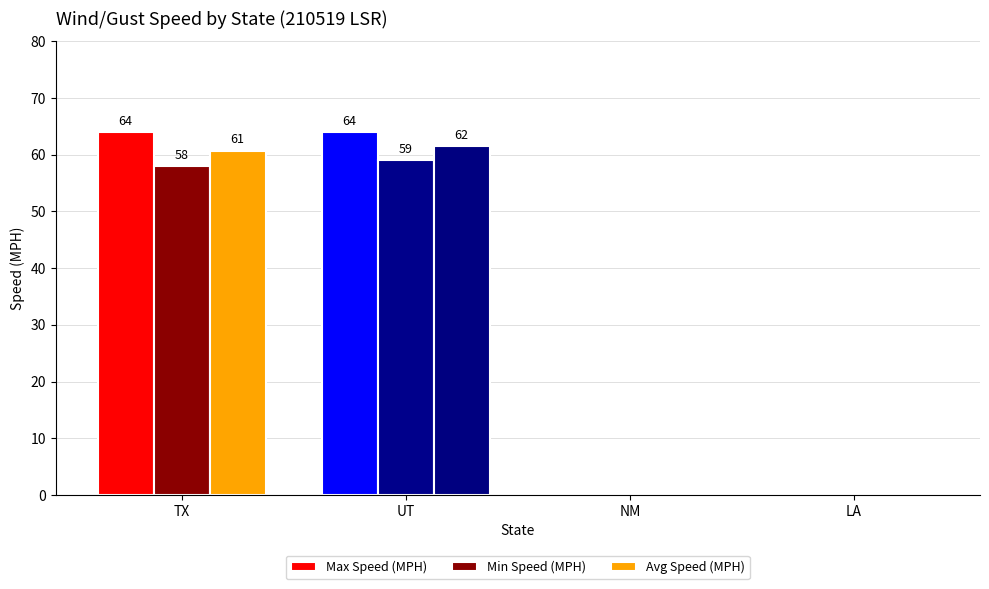

Count the number of data series in this chart.

3